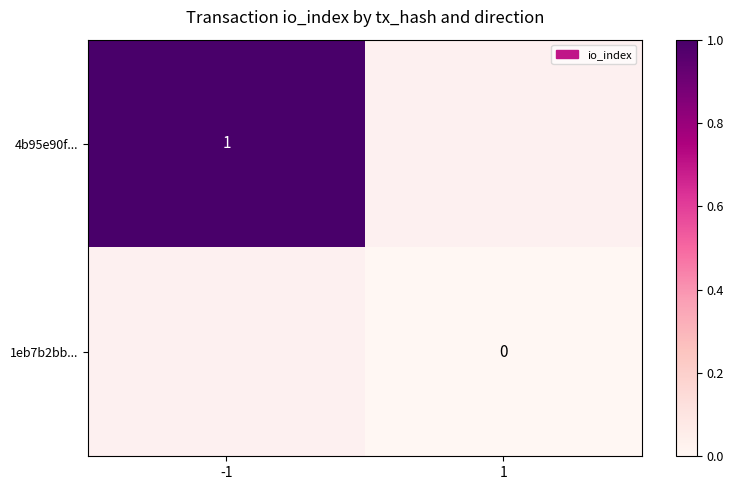

Which series has the widest spread of values?

4b95e90f...